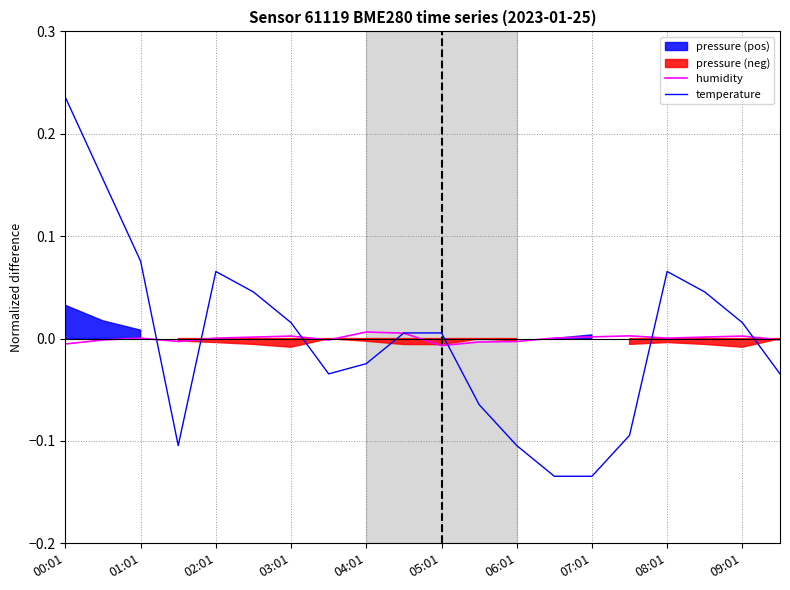

Does the chart have visible grid lines?

Yes